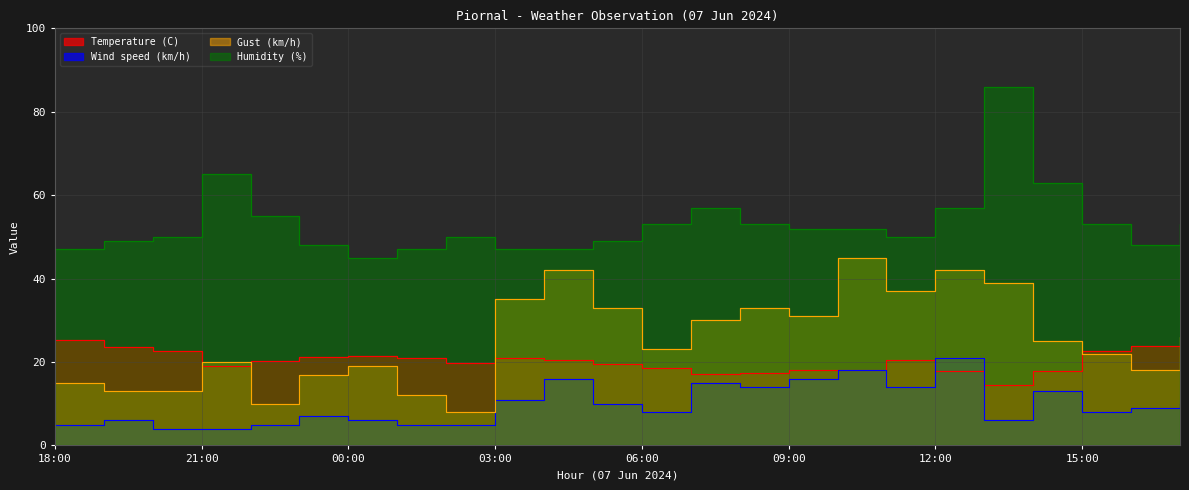

What is the value of the Wind speed (km/h) point at the 7th from the left?

6.0